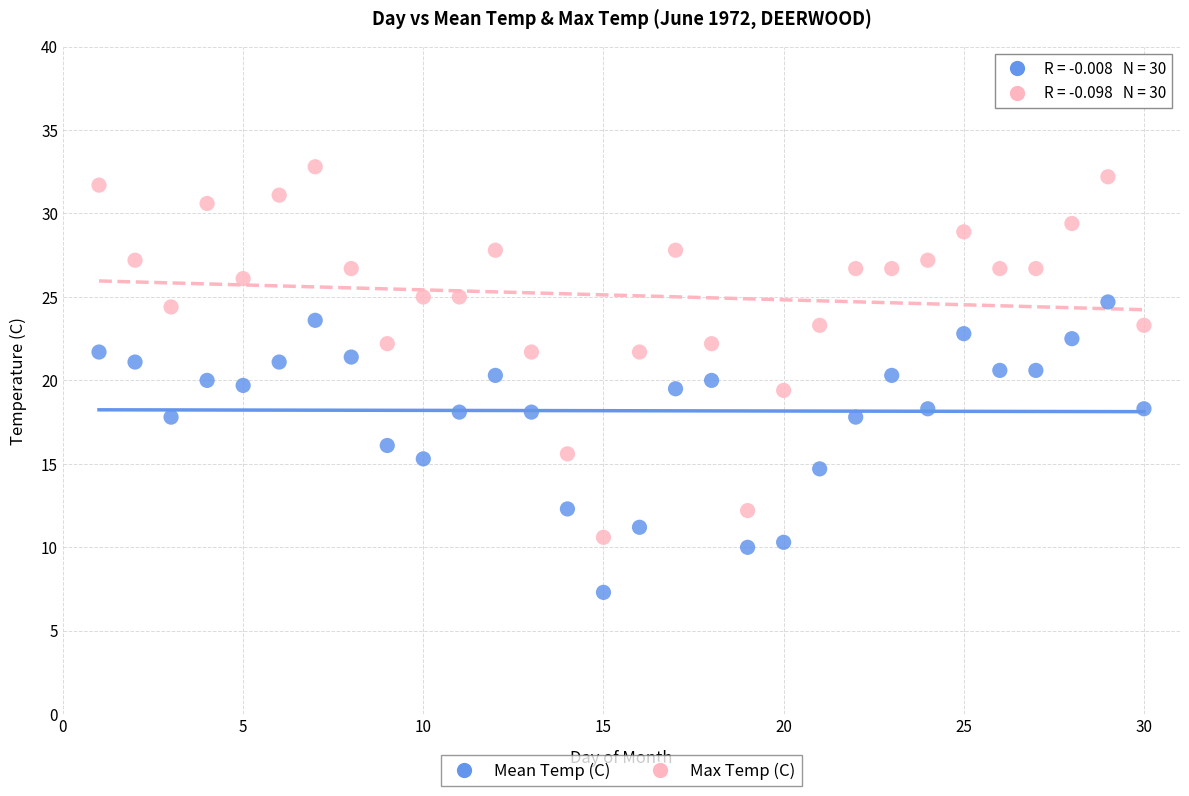

What are all the series names shown in the legend?

Mean Temp (C), Max Temp (C)